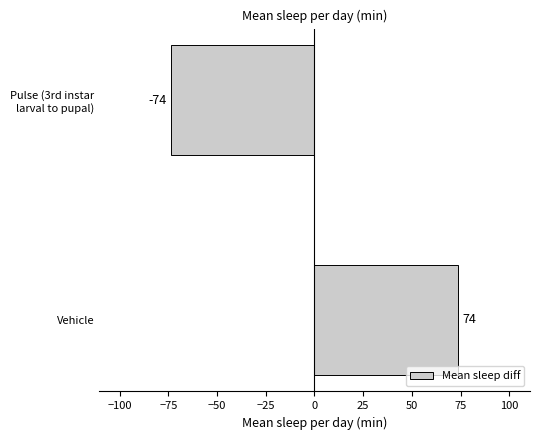

How many data points are less than 73?

1